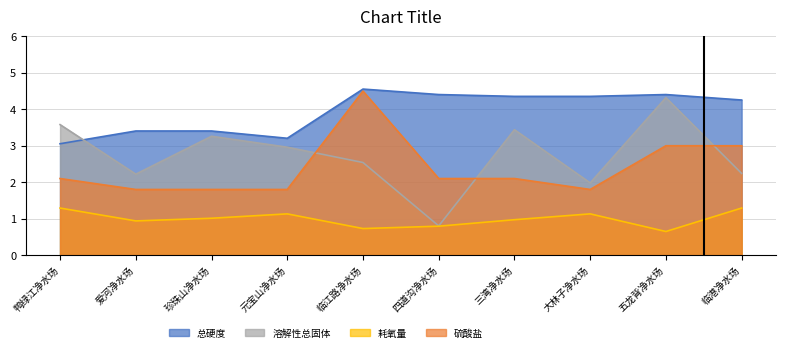

Reading left to right, transcribe all the data shown in this chart.

总硬度: 鸭绿江净水场=3.1	爱河净水场=3.4	珍珠山净水场=3.4	元宝山净水场=3.2	临江路净水场=4.6	四道沟净水场=4.4	三湾净水场=4.4	大林子净水场=4.4	五龙背净水场=4.4	临港净水场=4.3
溶解性总固体: 鸭绿江净水场=3.6	爱河净水场=2.2	珍珠山净水场=3.3	元宝山净水场=3.0	临江路净水场=2.5	四道沟净水场=0.8	三湾净水场=3.4	大林子净水场=2.0	五龙背净水场=4.3	临港净水场=2.2
耗氧量: 鸭绿江净水场=1.3	爱河净水场=0.9	珍珠山净水场=1.0	元宝山净水场=1.1	临江路净水场=0.7	四道沟净水场=0.8	三湾净水场=1.0	大林子净水场=1.1	五龙背净水场=0.6	临港净水场=1.3
硫酸盐: 鸭绿江净水场=2.1	爱河净水场=1.8	珍珠山净水场=1.8	元宝山净水场=1.8	临江路净水场=4.5	四道沟净水场=2.1	三湾净水场=2.1	大林子净水场=1.8	五龙背净水场=3.0	临港净水场=3.0